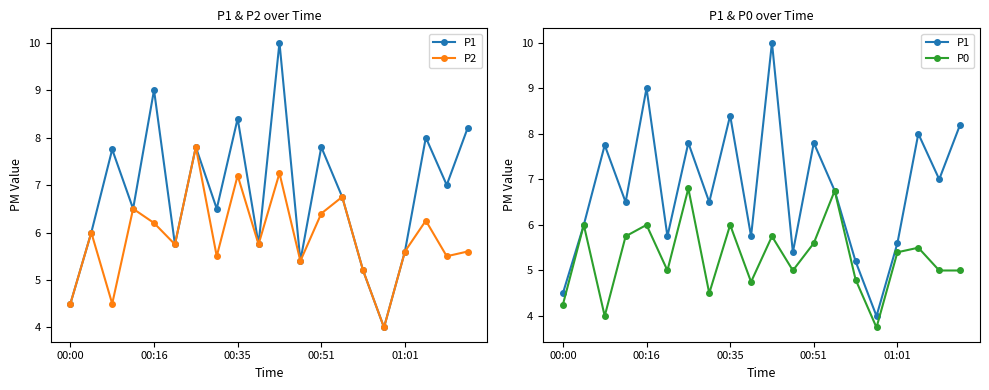

Is it true that P1 equals 3.4 at 00:51?

False